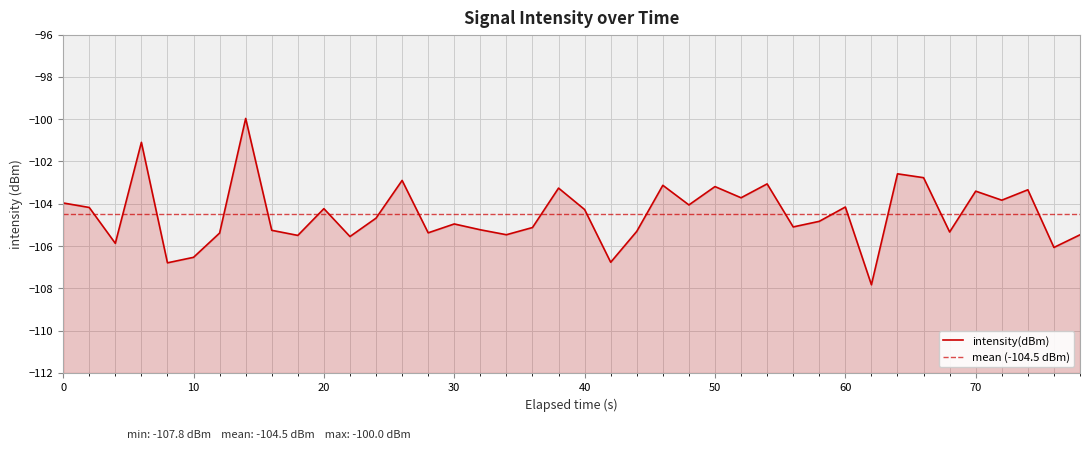

What is the sum of all values?

-4179.4